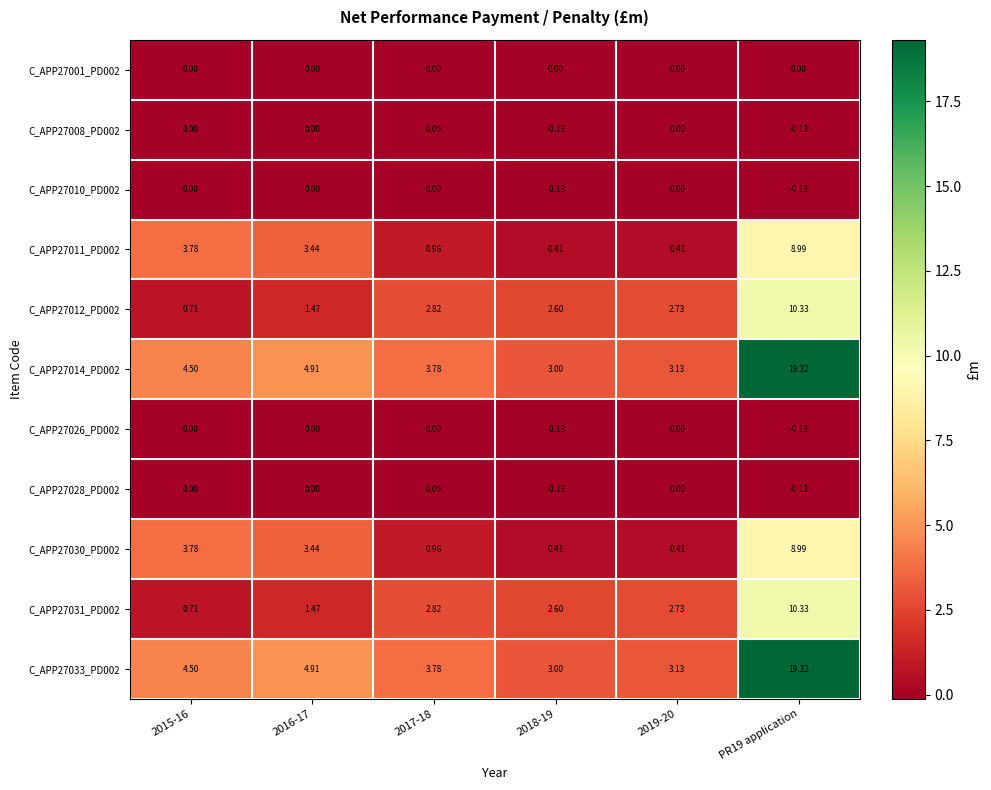

Is the value of C_APP27031_PD002 at 2015-16 greater than the value of C_APP27028_PD002 at 2019-20?

Yes